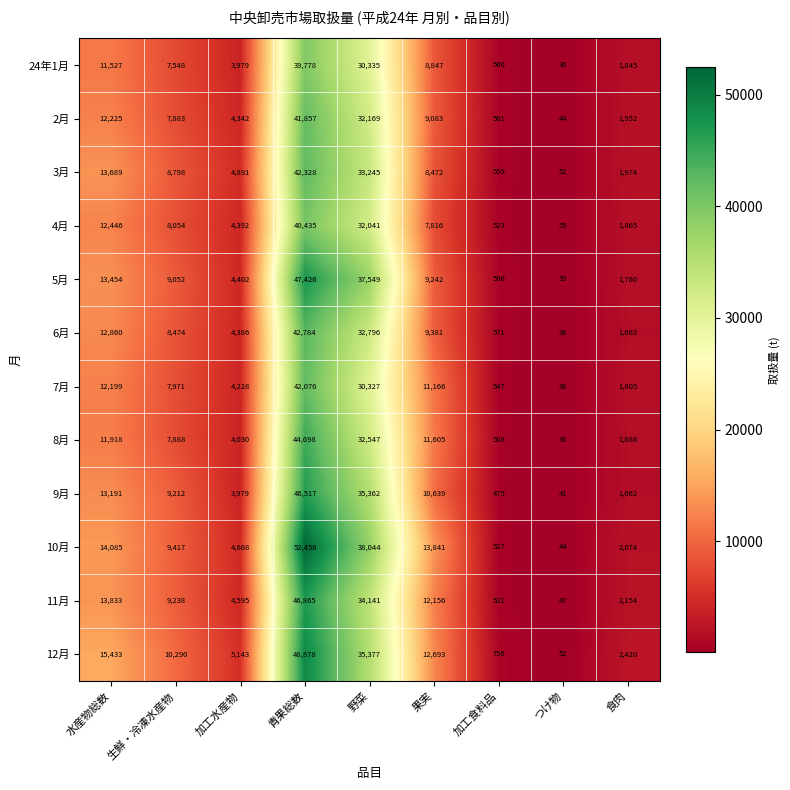

What is the difference between the 8月 values at 食肉 and 加工食料品?

1178